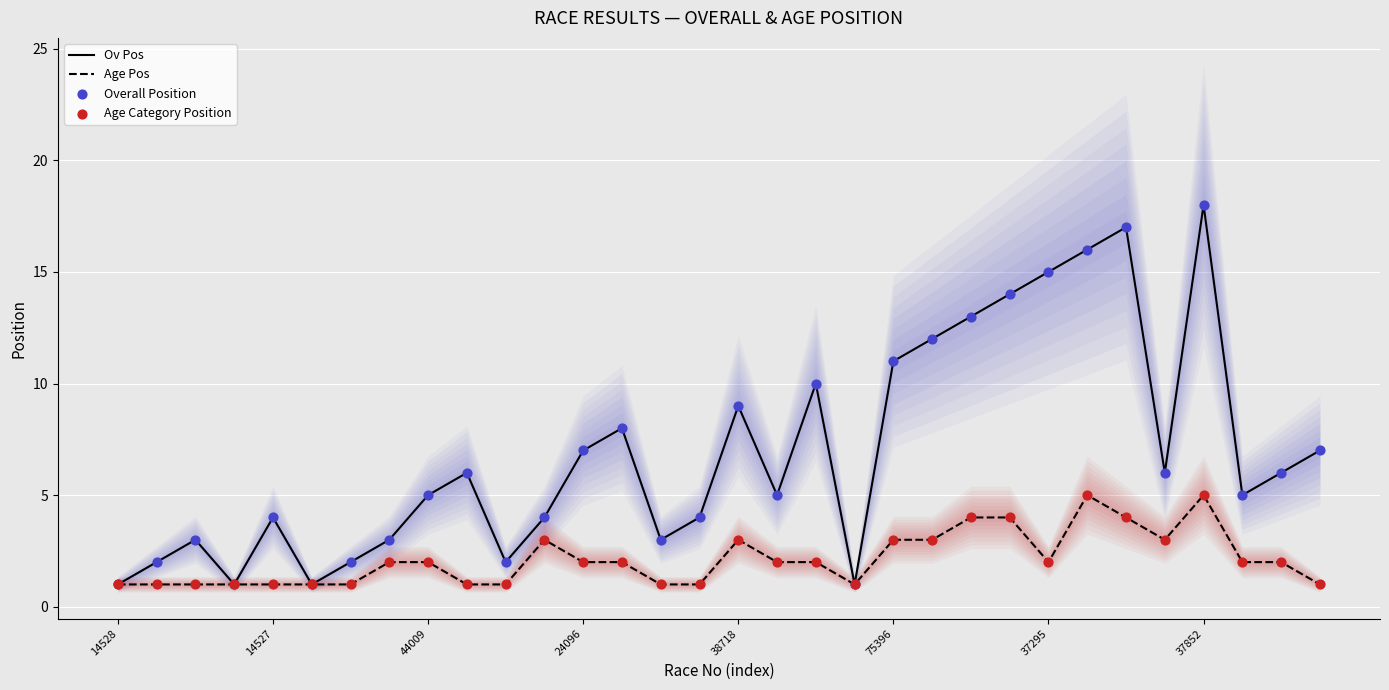

At how many categories does at least one series exceed 8?

10